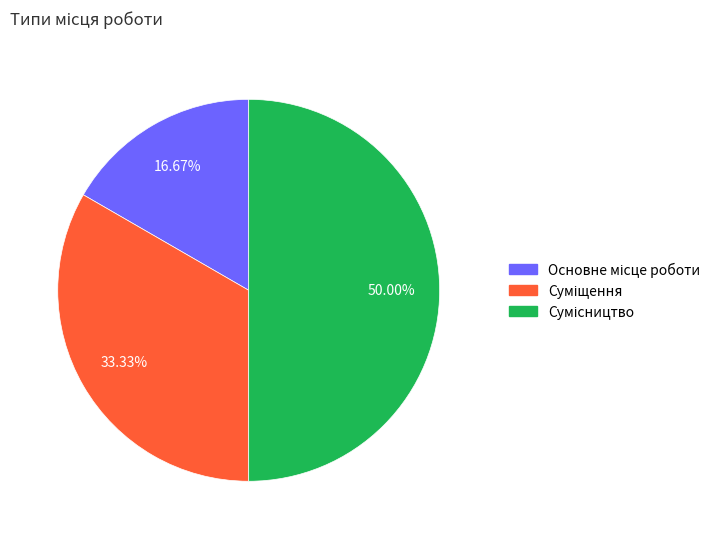

How many segments does this pie chart have?

3